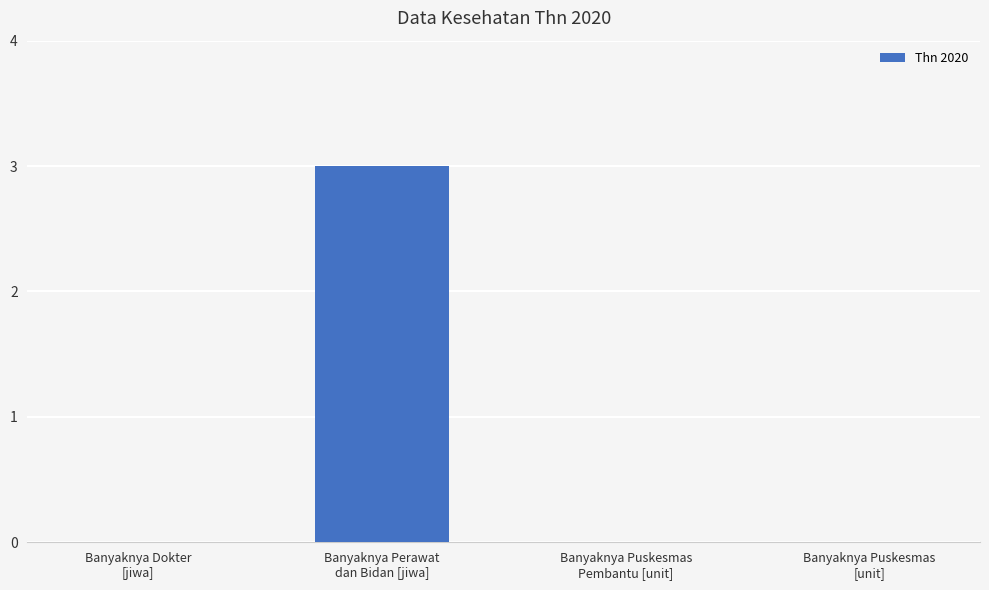

What is the sum of all values?

3